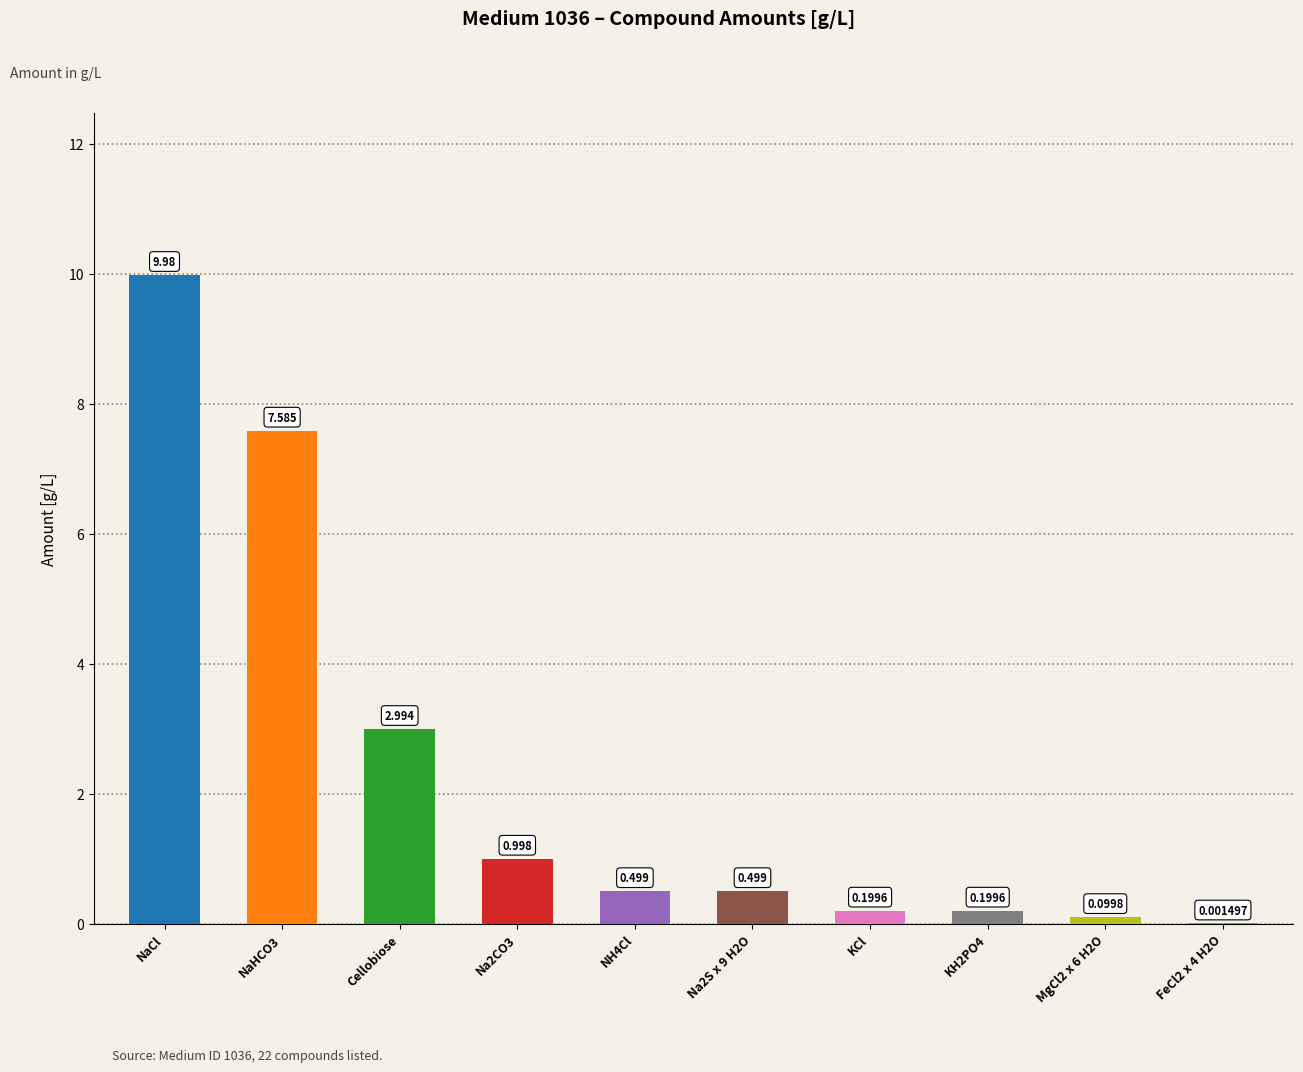

Are the bars horizontal?

No